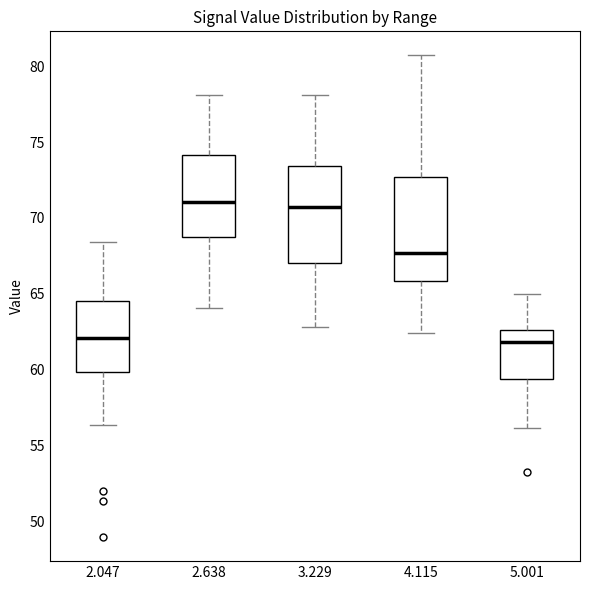

Where does the median line of the box at x = 4.115 sit on the y-axis? The values are not printed on the chart, so give them approximately, as read against the axis.

67.5